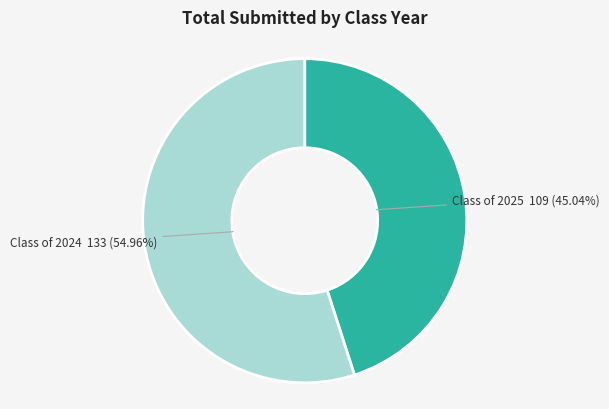

Which category accounts for the majority?

Class of 2024